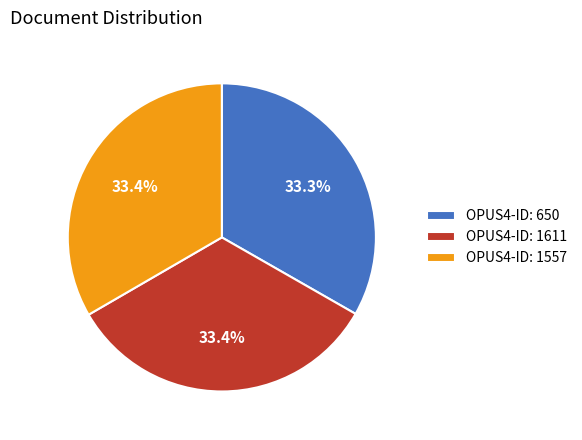

Is there a majority slice in this chart?

No